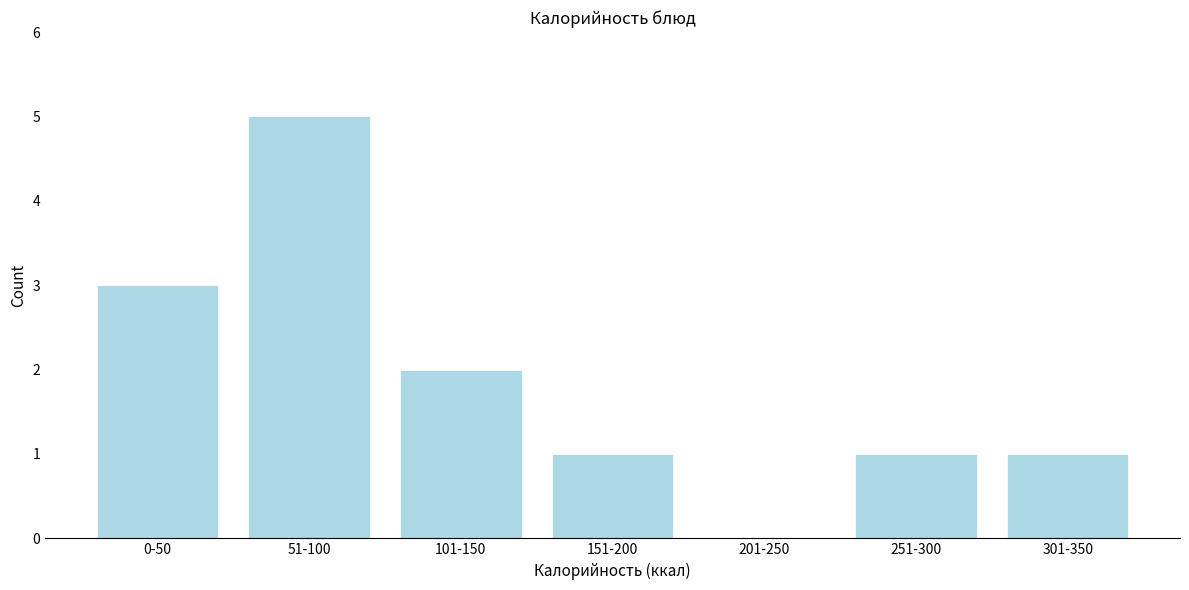

Reading left to right, transcribe all the data shown in this chart.

0-50=3	51-100=5	101-150=2	151-200=1	201-250=0	251-300=1	301-350=1